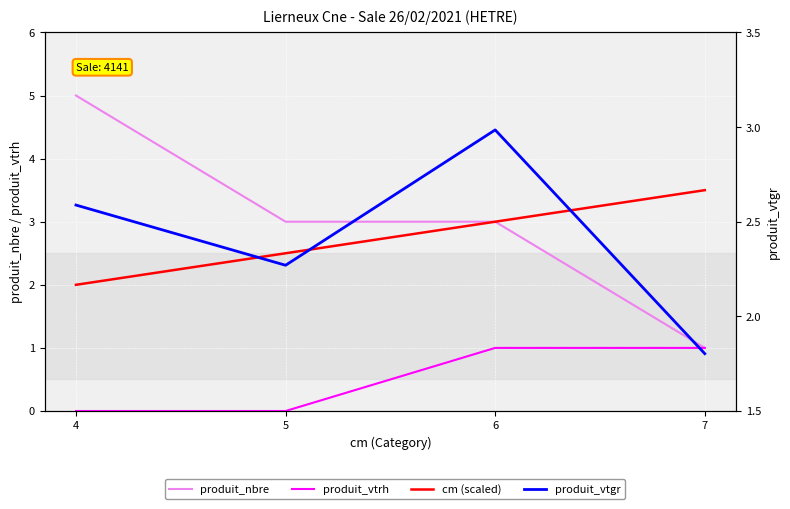

What is the sum of the produit_vtgr values at 7 and 6?

4.8